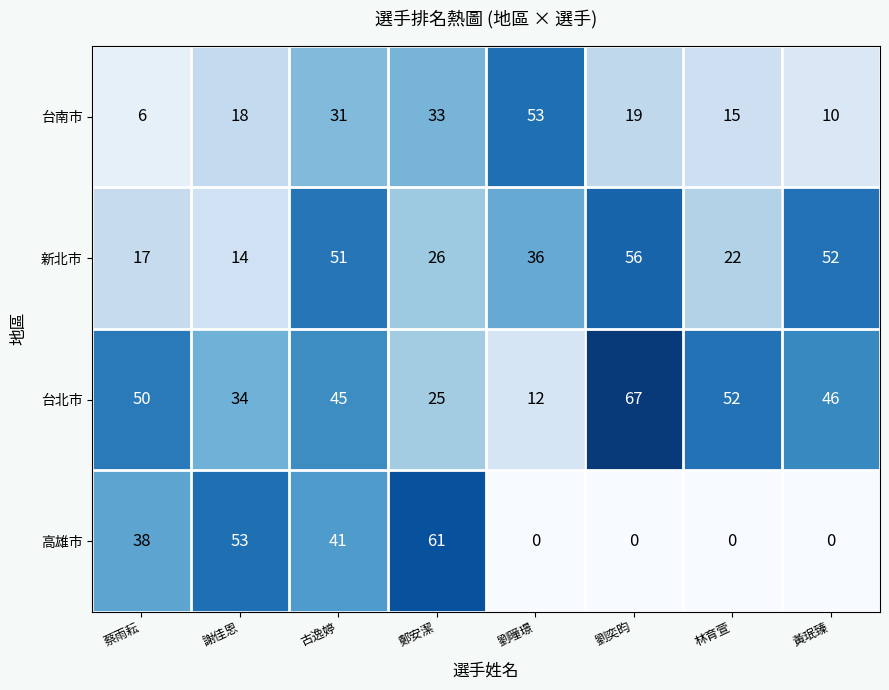

Which series changed the most between 蔡雨耘 and 林育萱?

高雄市